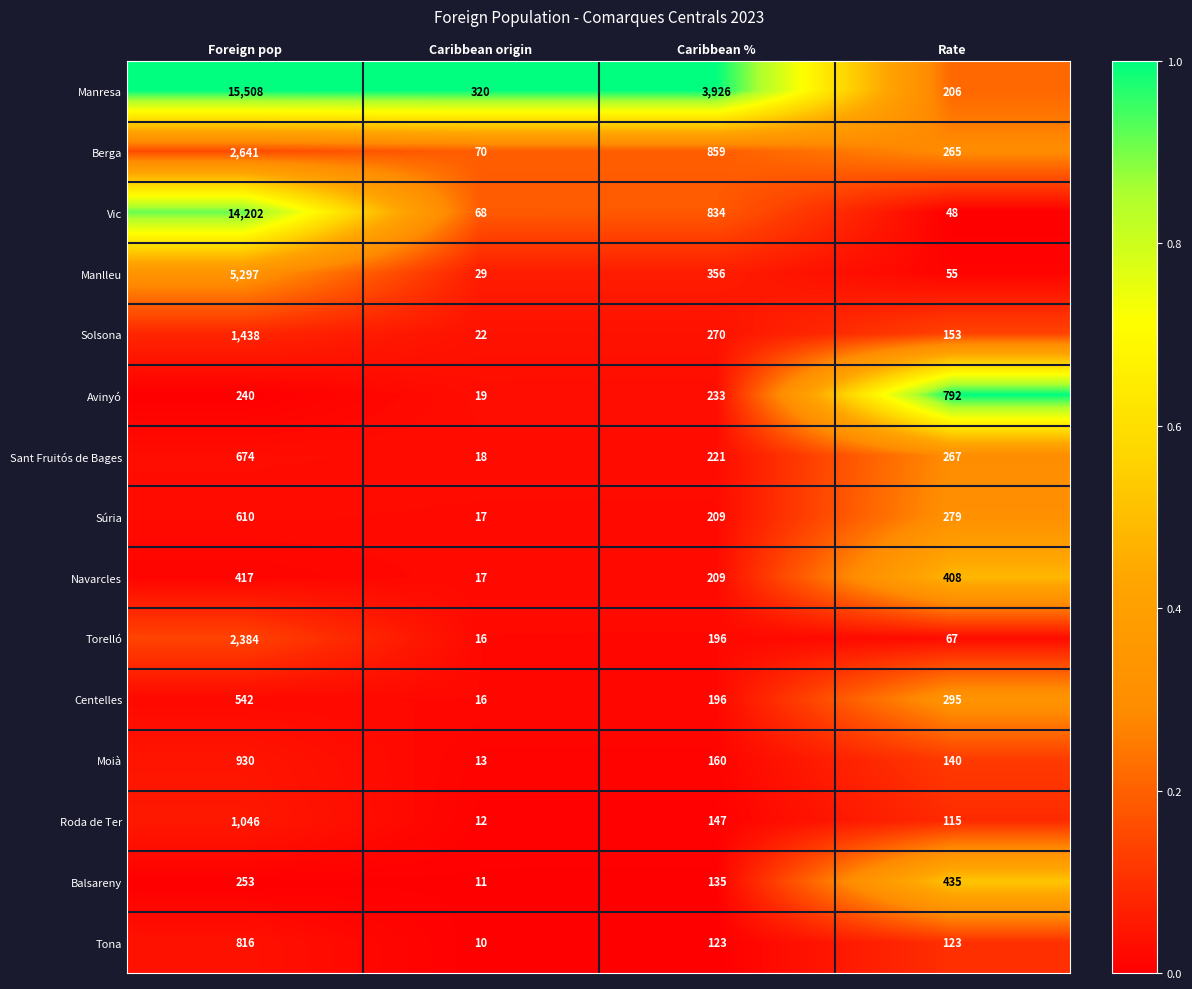

What is the total value across all series at Foreign pop?

46998